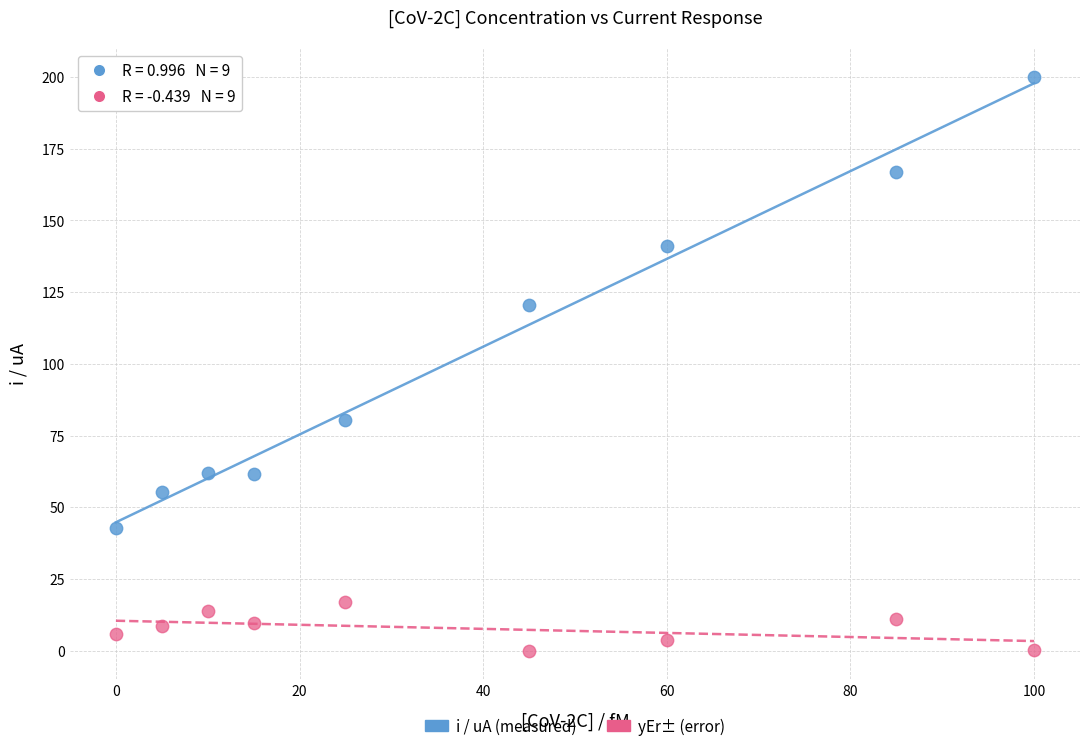

What are all the series names shown in the legend?

i / uA (measured), yEr± (error)